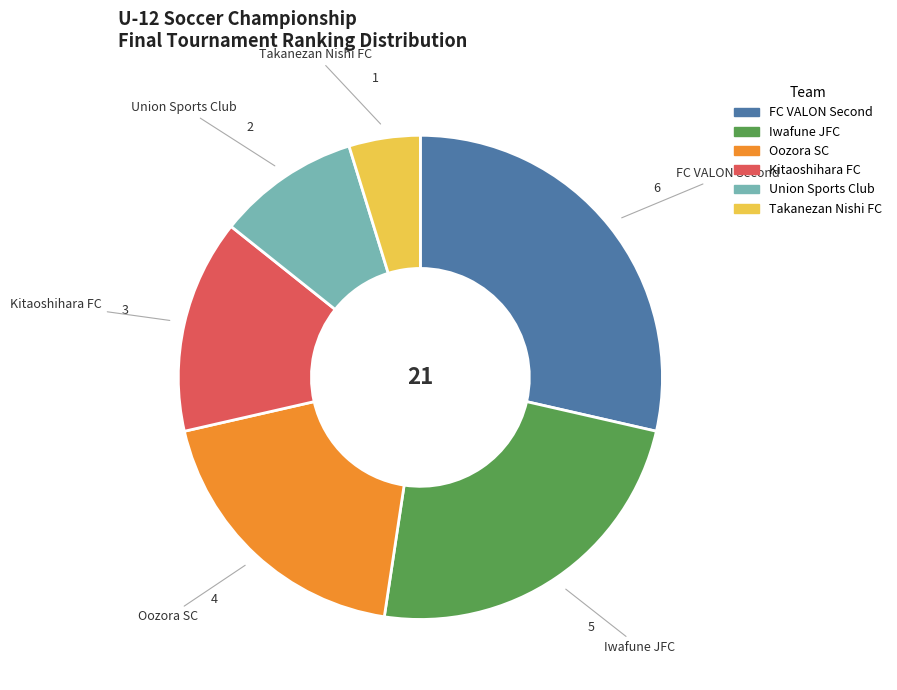

Is there any slice that represents more than half of the pie?

No